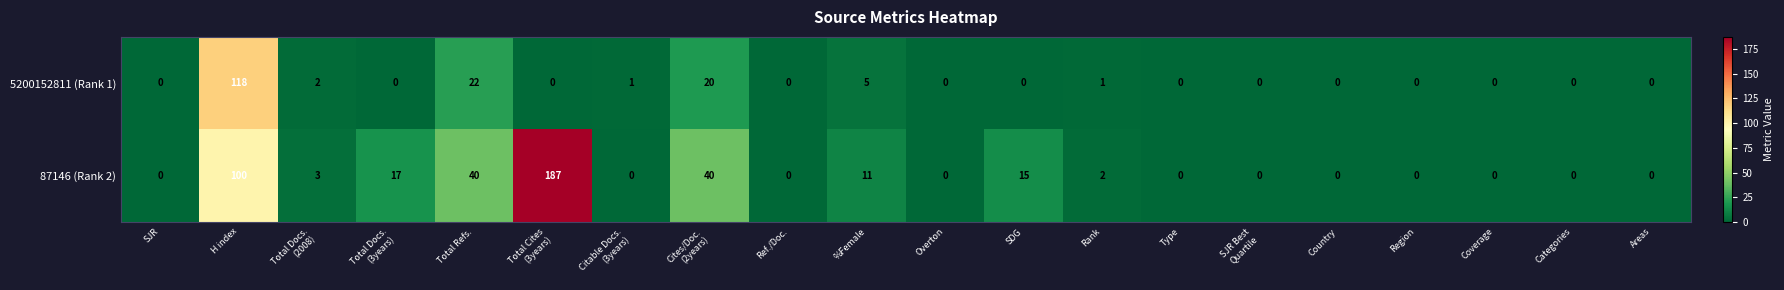

What is the difference between the maximum and minimum values in the 5200152811 (Rank 1) series?

118